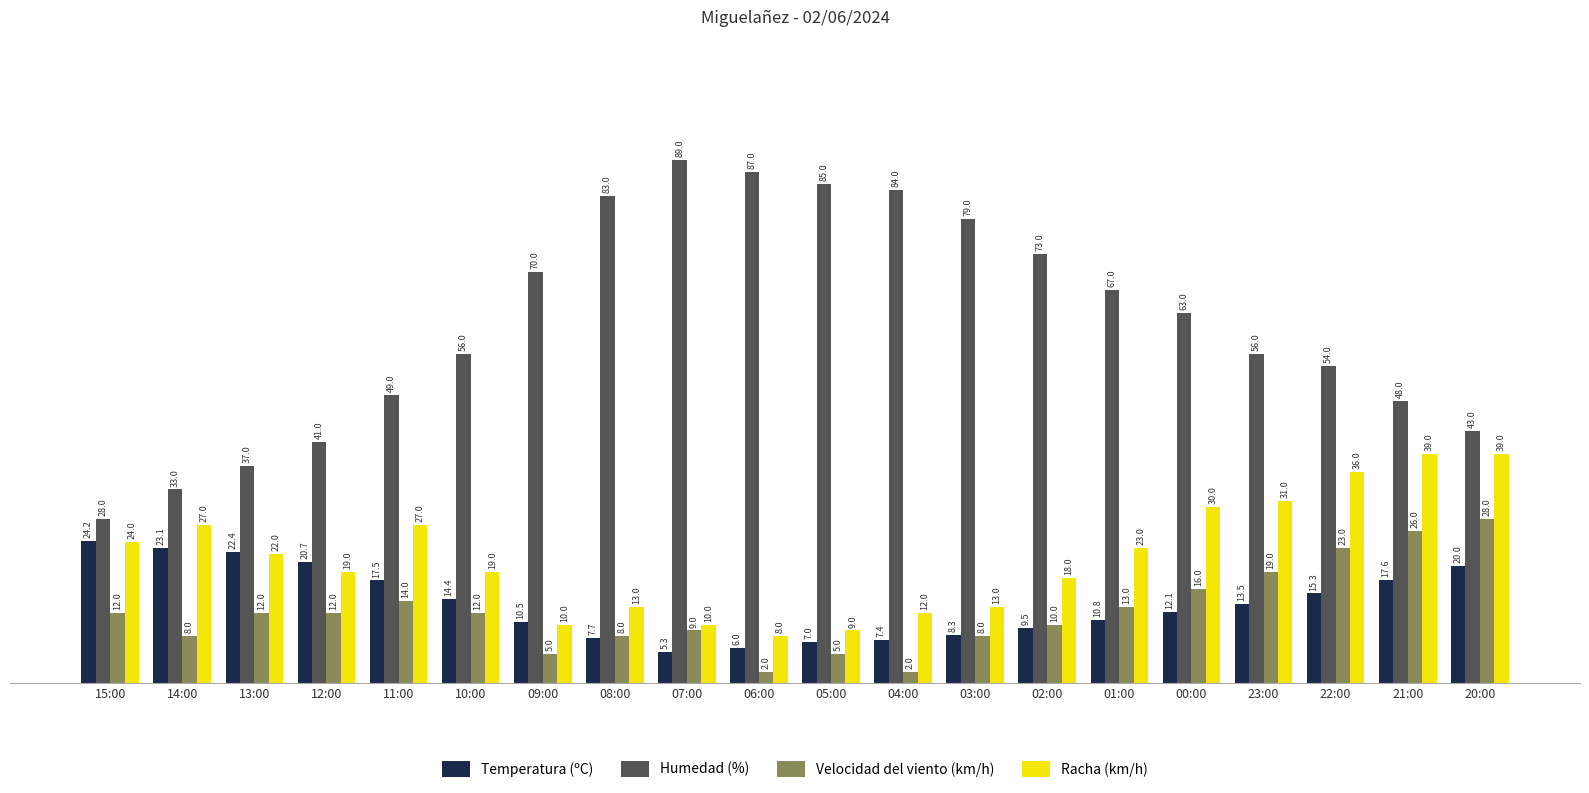

Which category has the lowest value in the Racha (km/h) series?

06:00